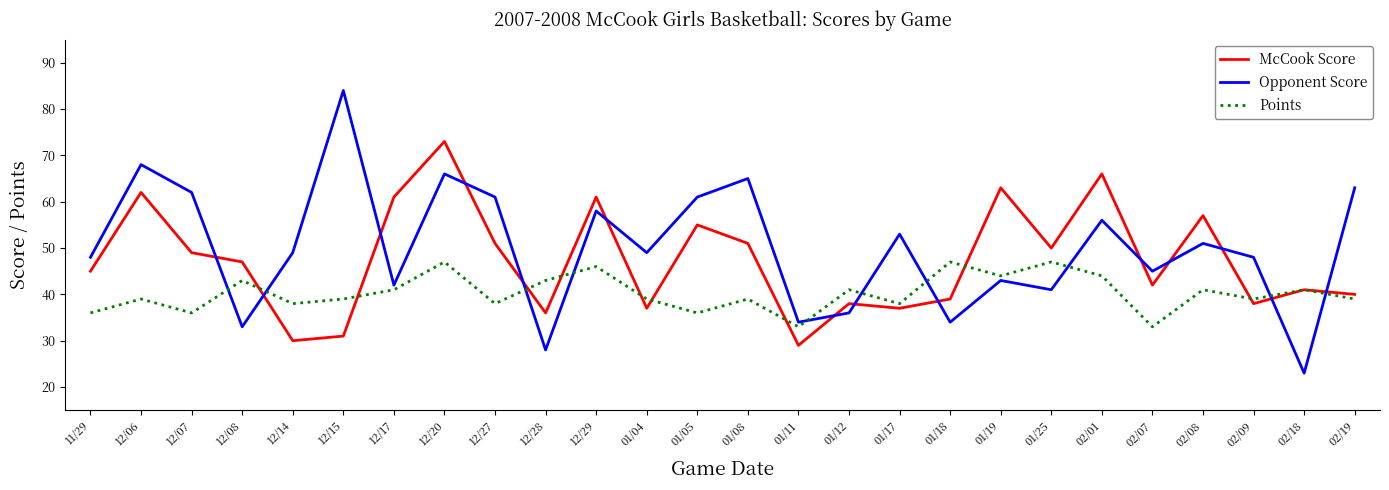

List the series in order of their overall mean, lowest first.

Points, McCook Score, Opponent Score